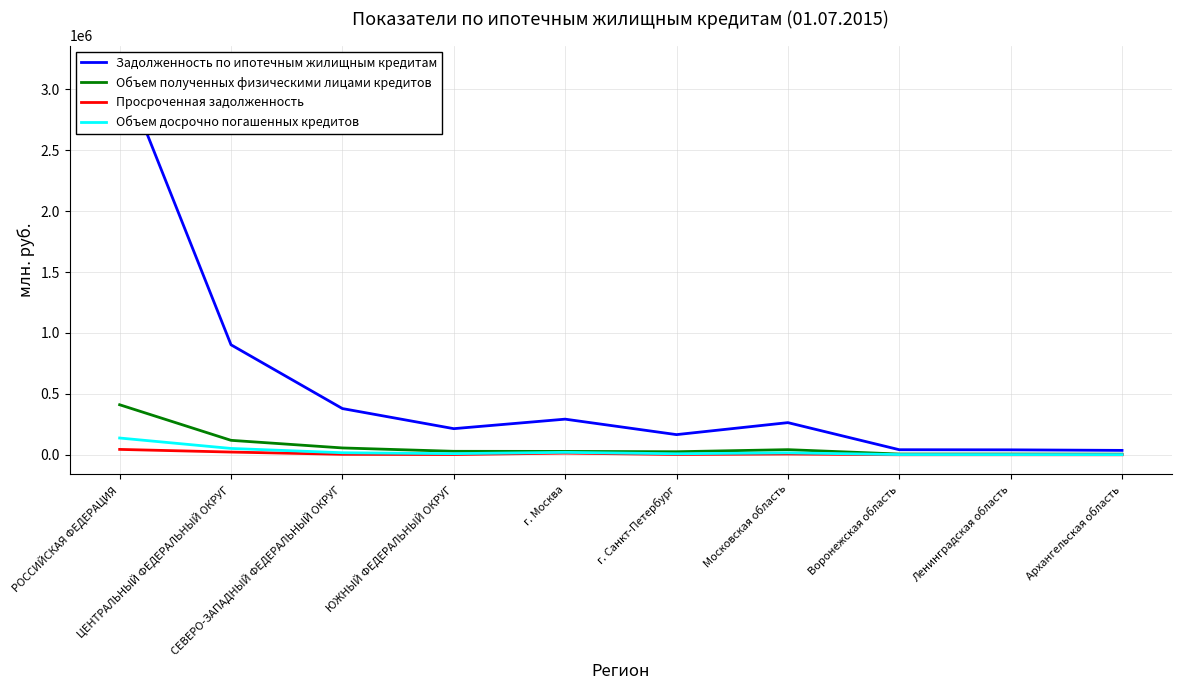

What is the greatest value displayed?

3200011